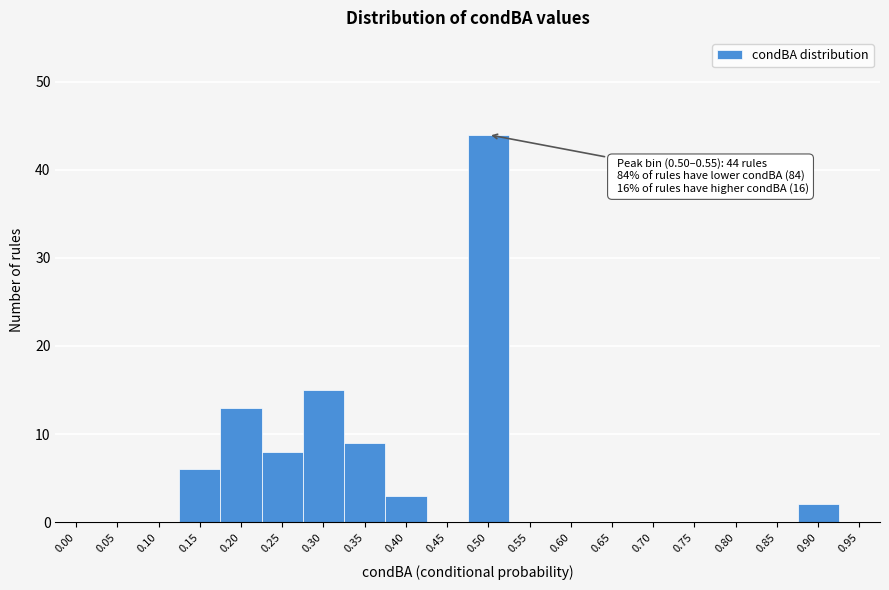

Reading left to right, list all the values displayed in this chart.

0.00=0	0.05=0	0.10=0	0.15=6	0.20=13	0.25=8	0.30=15	0.35=9	0.40=3	0.45=0	0.50=44	0.55=0	0.60=0	0.65=0	0.70=0	0.75=0	0.80=0	0.85=0	0.90=2	0.95=0